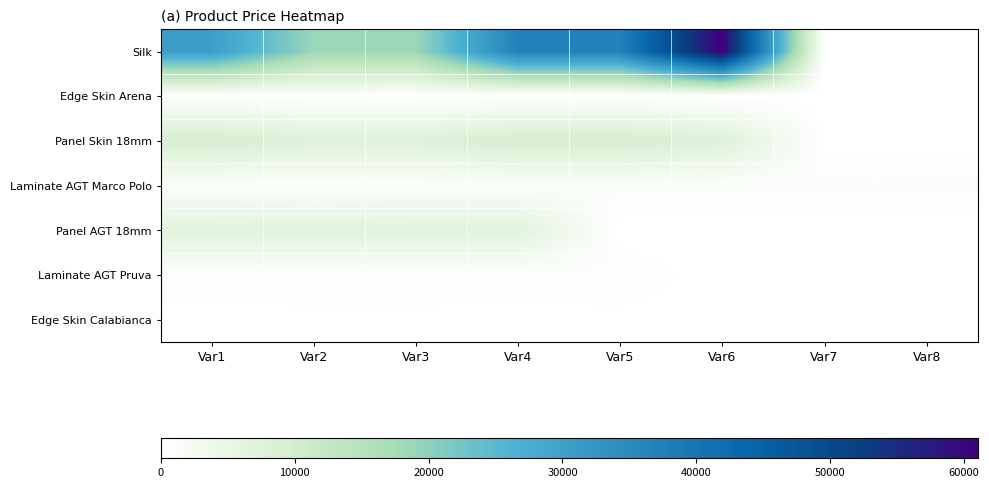

Reading left to right, list all the values displayed in this chart.

Silk: Var1=30512.3	Var2=18671.5	Var3=18671.5	Var4=37343.0	Var5=37343.0	Var6=61024.7	Var7=0.0	Var8=0.0
Edge Skin Arena: Var1=113.3	Var2=113.3	Var3=0.0	Var4=0.0	Var5=0.0	Var6=0.0	Var7=0.0	Var8=0.0
Panel Skin 18mm: Var1=9321.4	Var2=7545.9	Var3=7545.9	Var4=9321.4	Var5=9321.4	Var6=7641.9	Var7=0.0	Var8=0.0
Laminate AGT Marco Polo: Var1=842.8	Var2=547.8	Var3=842.8	Var4=842.8	Var5=842.8	Var6=842.8	Var7=842.8	Var8=842.8
Panel AGT 18mm: Var1=6879.5	Var2=6879.5	Var3=6879.5	Var4=6879.5	Var5=0.0	Var6=0.0	Var7=0.0	Var8=0.0
Laminate AGT Pruva: Var1=560.2	Var2=560.2	Var3=560.2	Var4=560.2	Var5=560.2	Var6=0.0	Var7=0.0	Var8=0.0
Edge Skin Calabianca: Var1=31.7	Var2=113.3	Var3=113.3	Var4=31.7	Var5=113.3	Var6=0.0	Var7=0.0	Var8=0.0